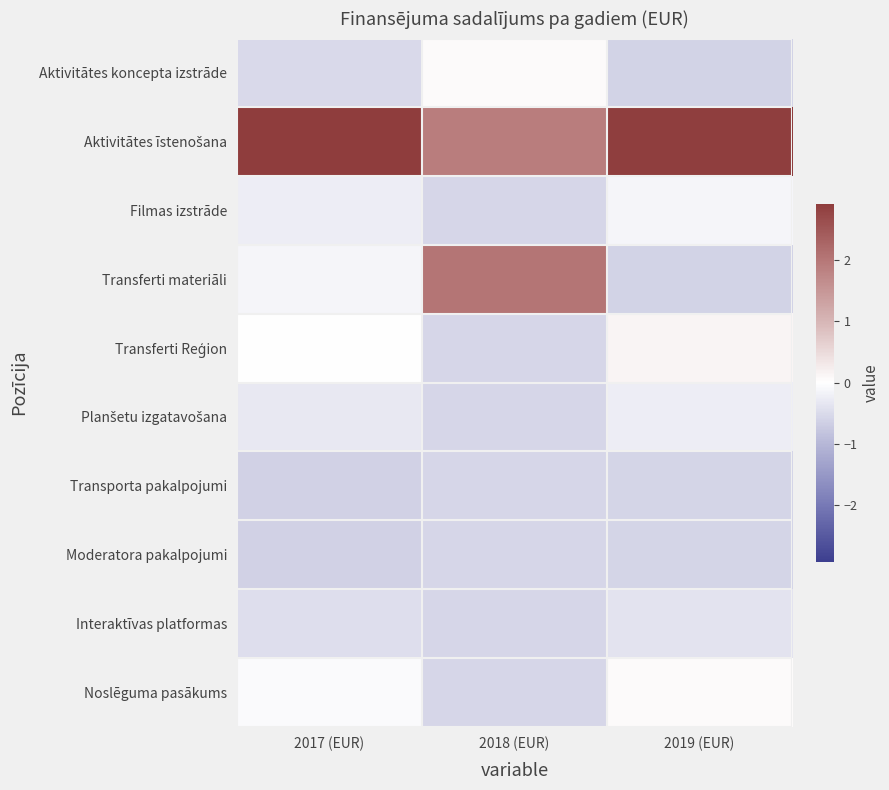

Which has a higher value, 2017 (EUR) or 2018 (EUR)?

2018 (EUR)